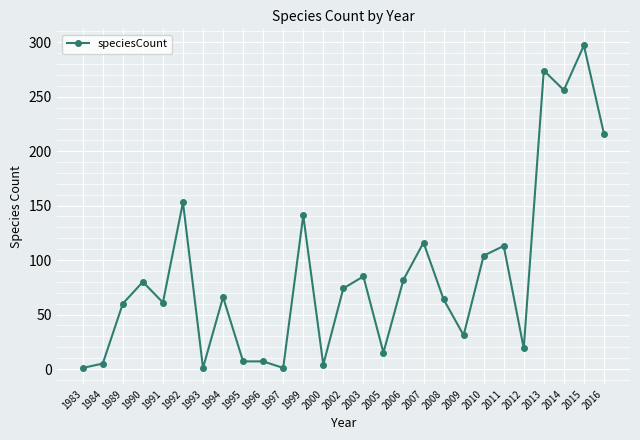

What is the difference between the second highest and minimum values?

273